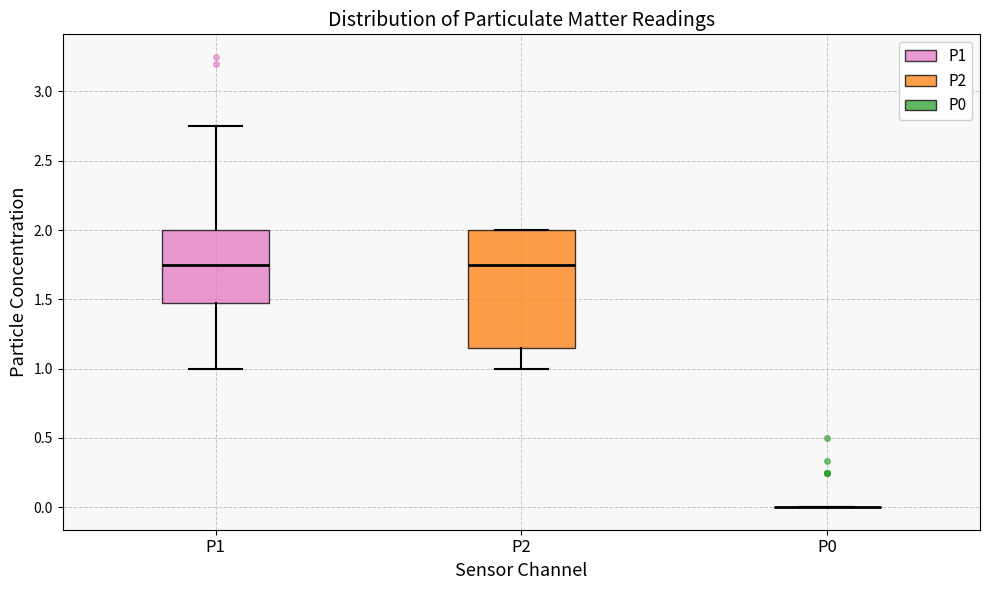

Where does the lower whisker of the box for P1 end on the y-axis? The values are not printed on the chart, so give them approximately, as read against the axis.

1.00